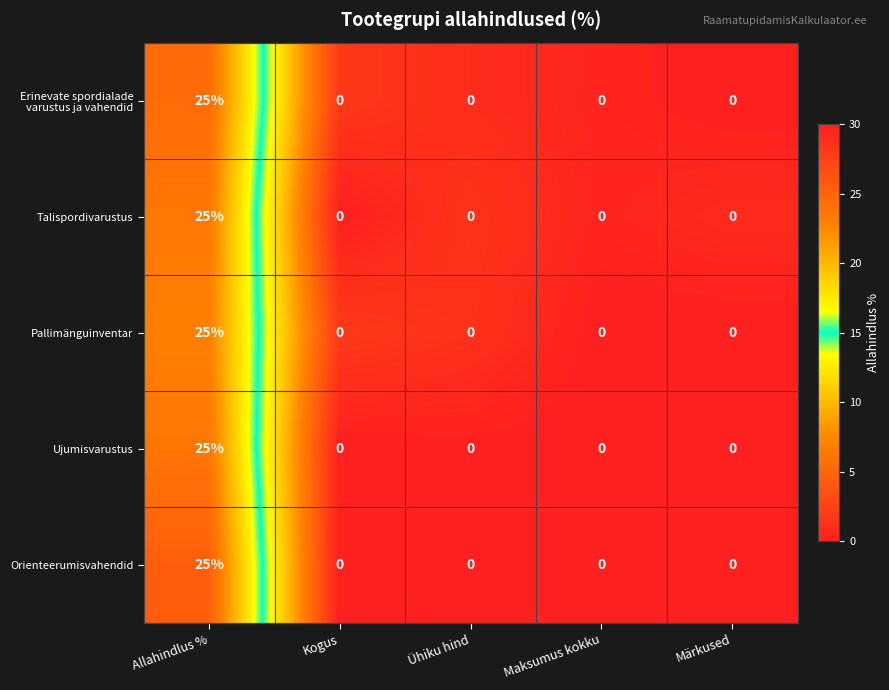

Which category has the highest value in the Pallimänguinventar series?

Allahindlus %